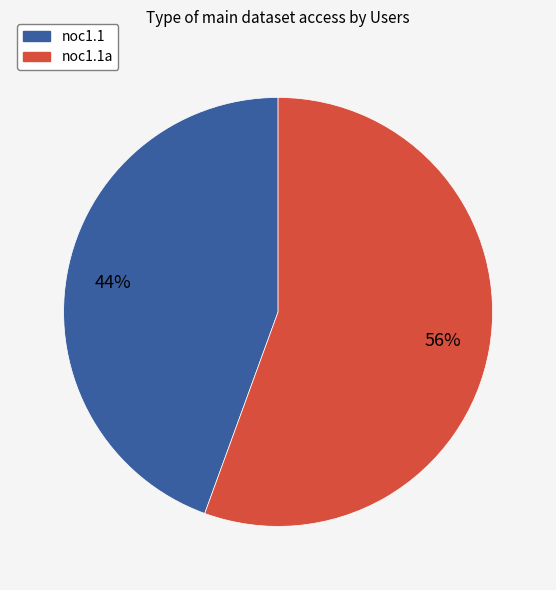

Is it true that noc1.1a is 43% of the pie?

False